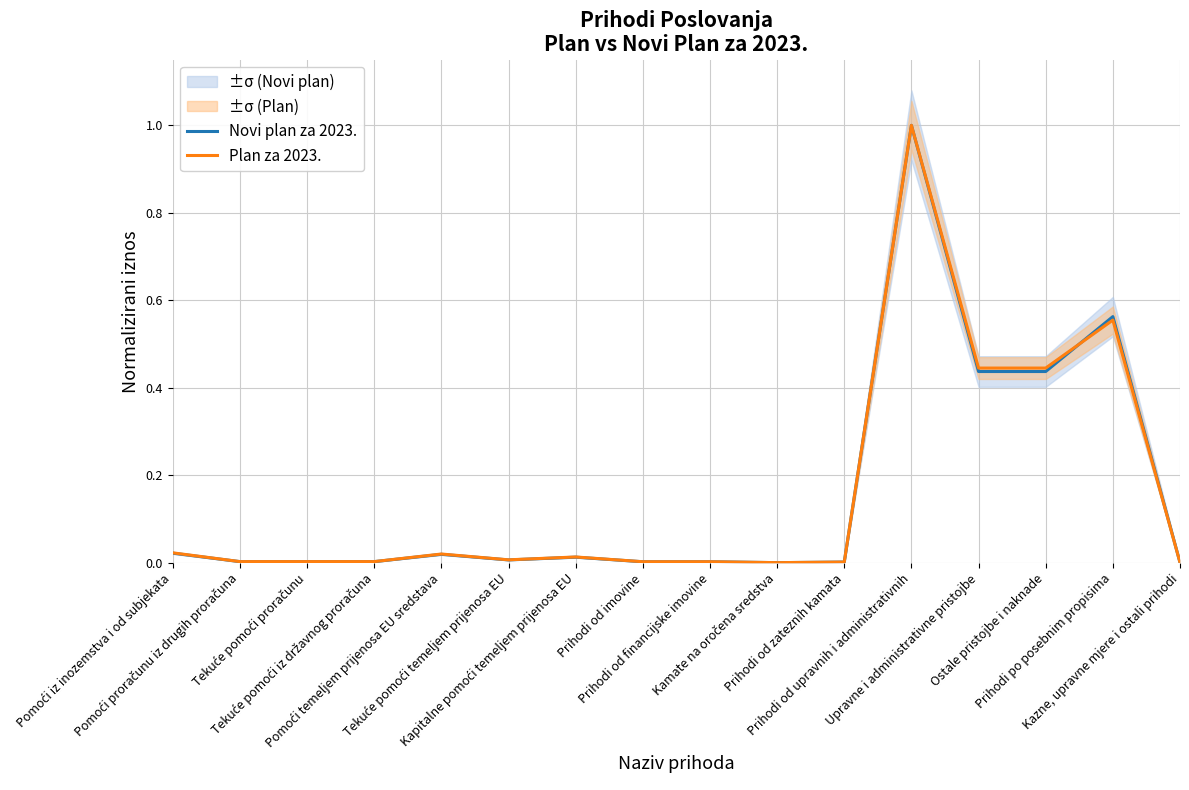

After their last crossing, which series has the higher values: Novi plan za 2023. or Plan za 2023.?

Plan za 2023.